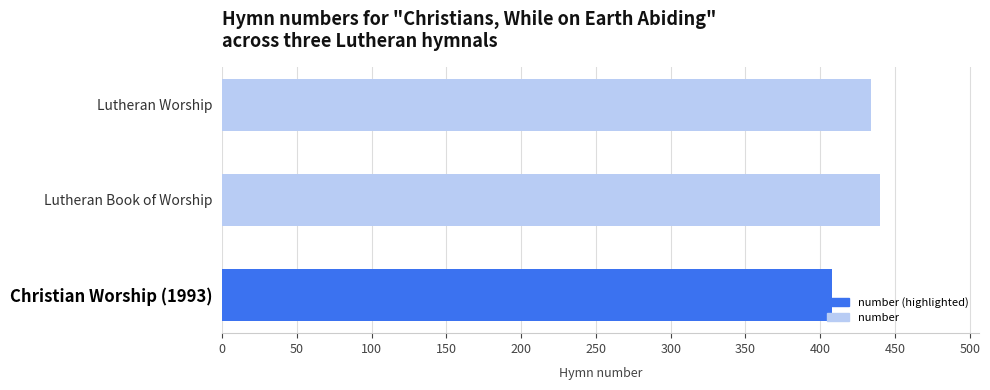

Rank the categories by value from lowest to highest.

Christian Worship (1993), Lutheran Worship, Lutheran Book of Worship